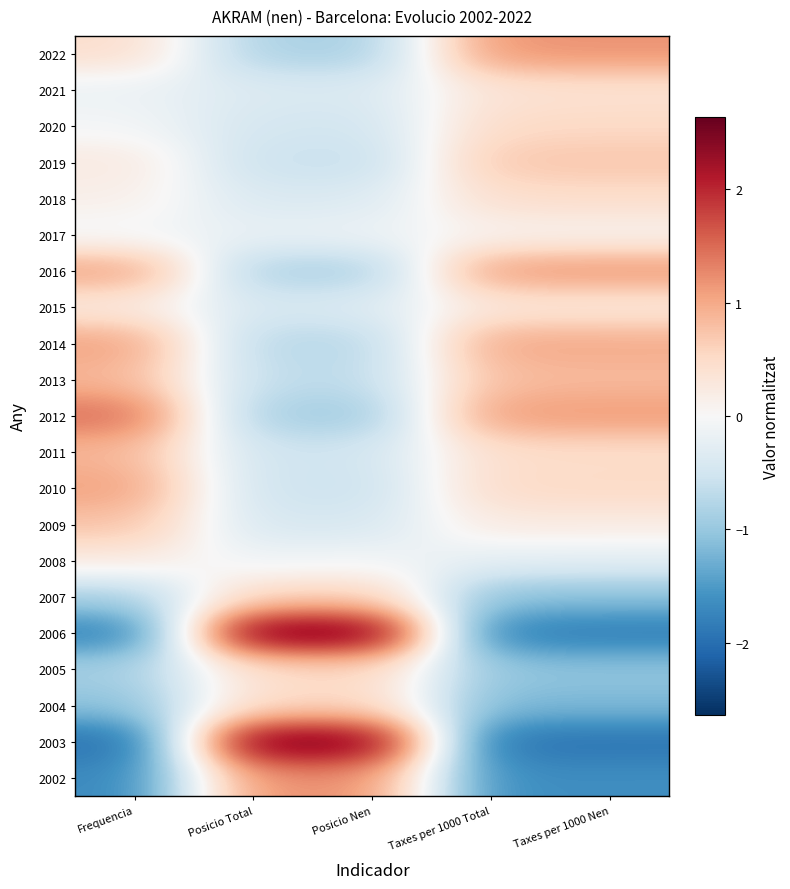

At how many categories does at least one series exceed 1?

5